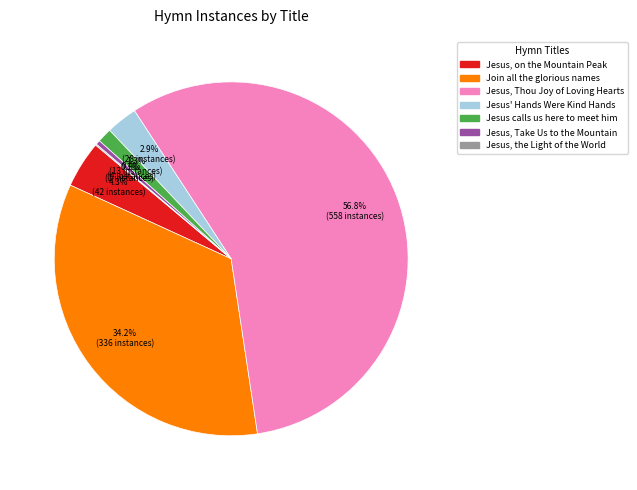

Is it true that Join all the glorious names is 34% of the pie?

True